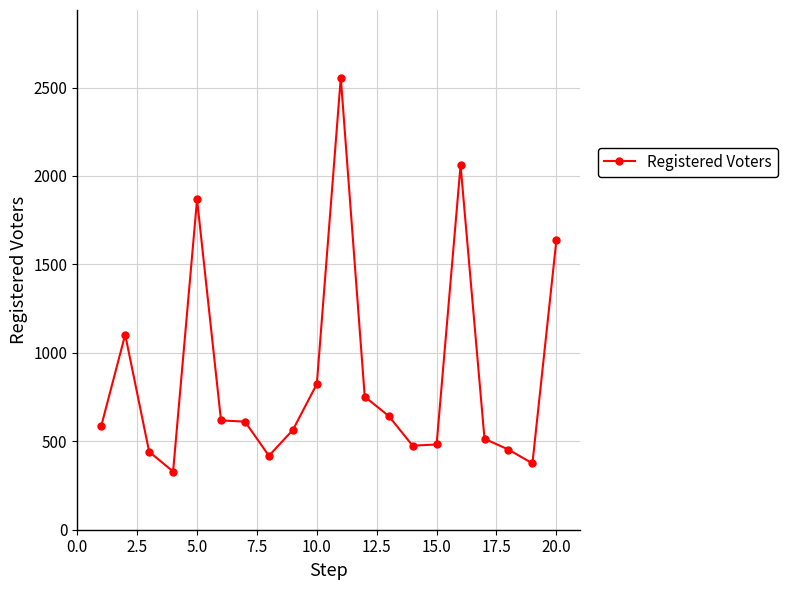

What is the average value?

865